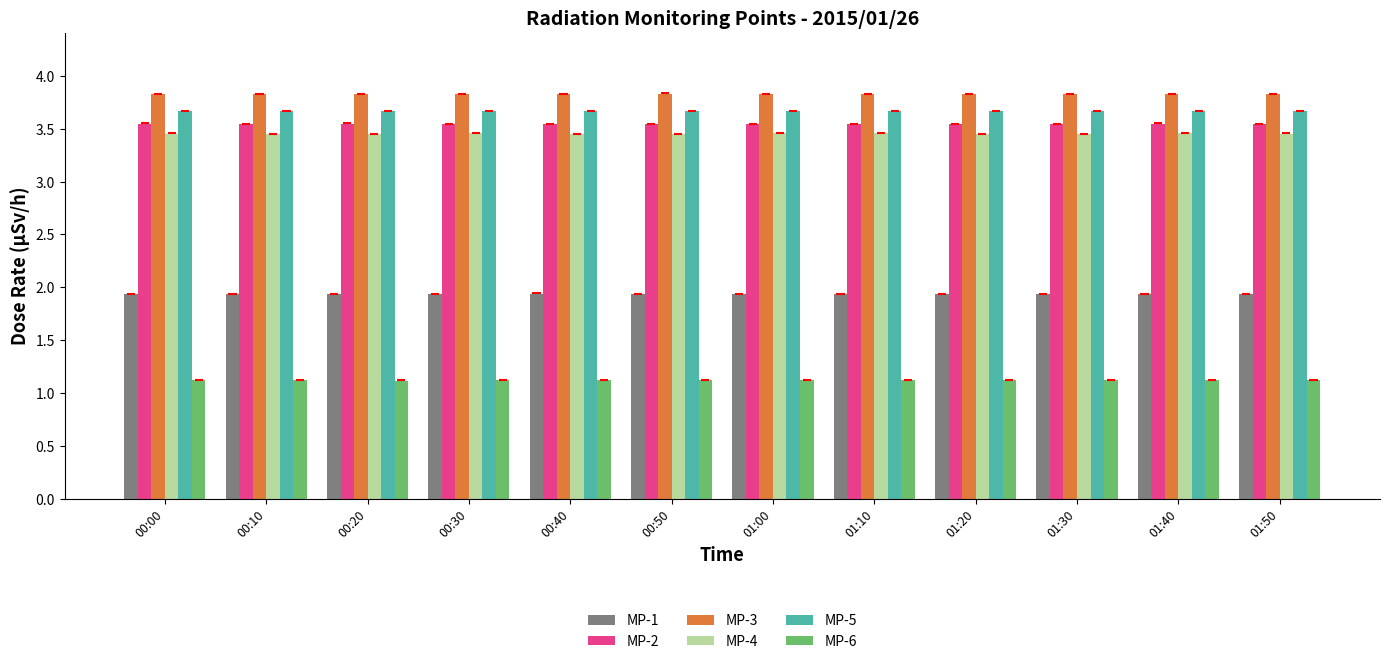

What is the sum of the MP-1 values at 00:40 and 01:40?

3.9